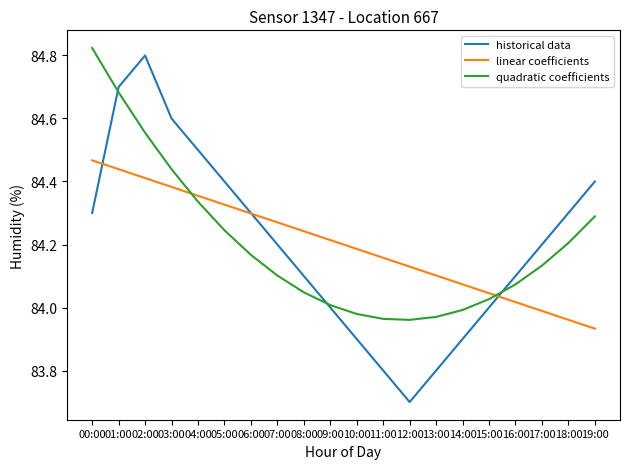

How many times do linear coefficients and historical data cross each other?

3